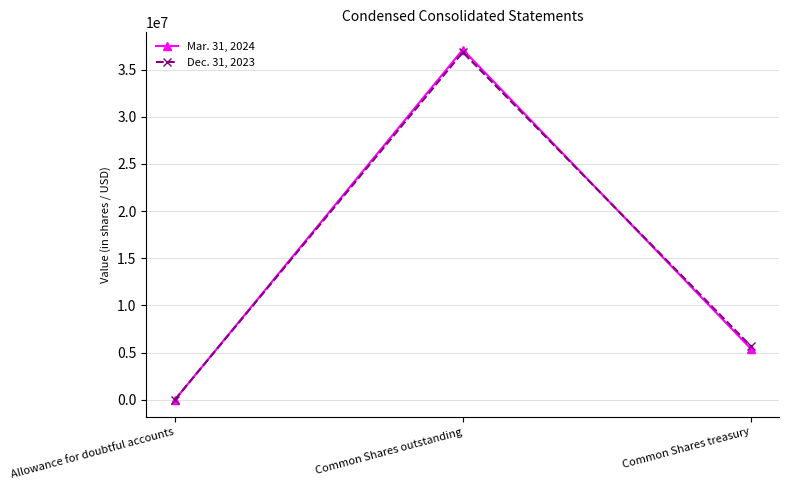

True or false: Dec. 31, 2023 has a value of 56753673 at Common Shares outstanding.

False